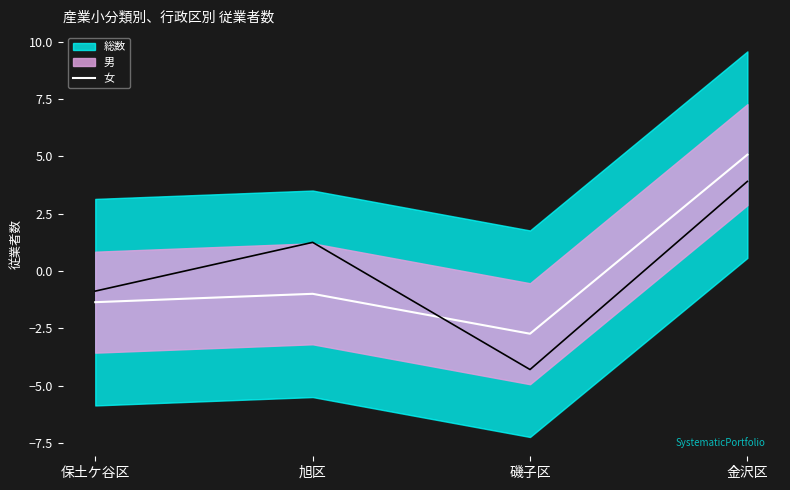

How many positive values are there?

1